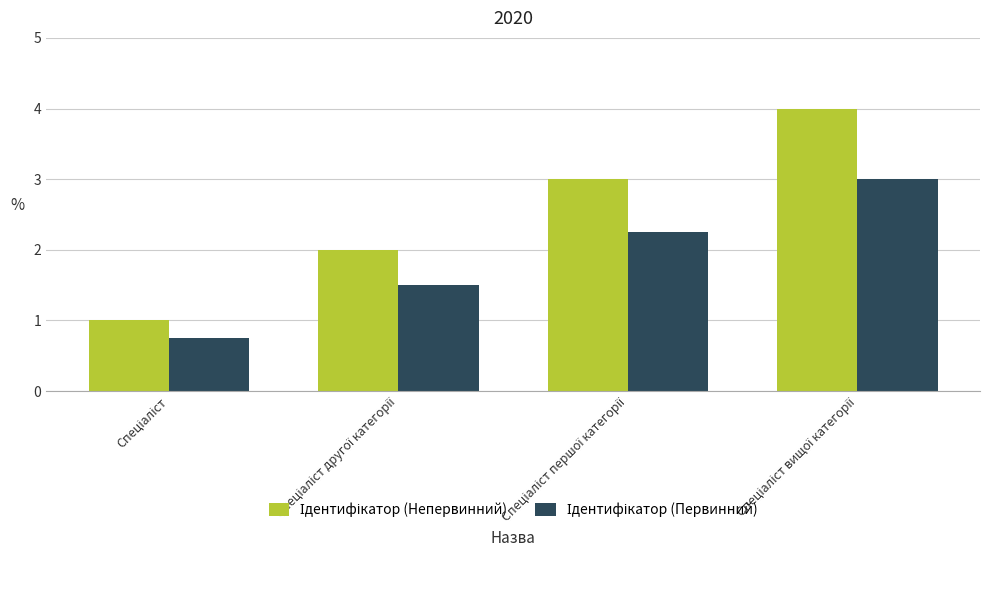

The value of Ідентифікатор (Первинний) at Спеціаліст is 1.2. True or false?

False